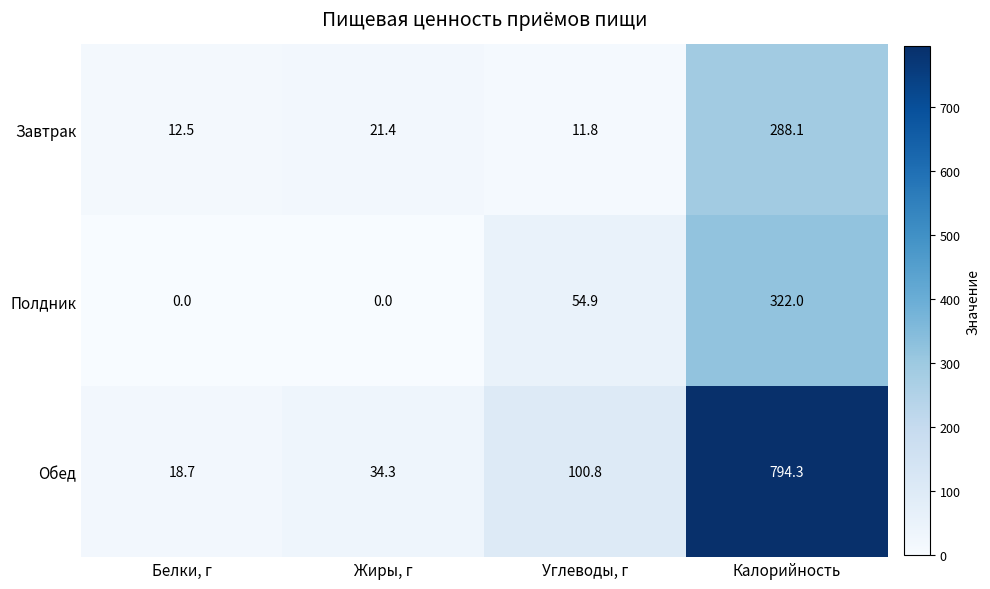

What is the difference between the second highest and minimum values in the Обед series?

82.1